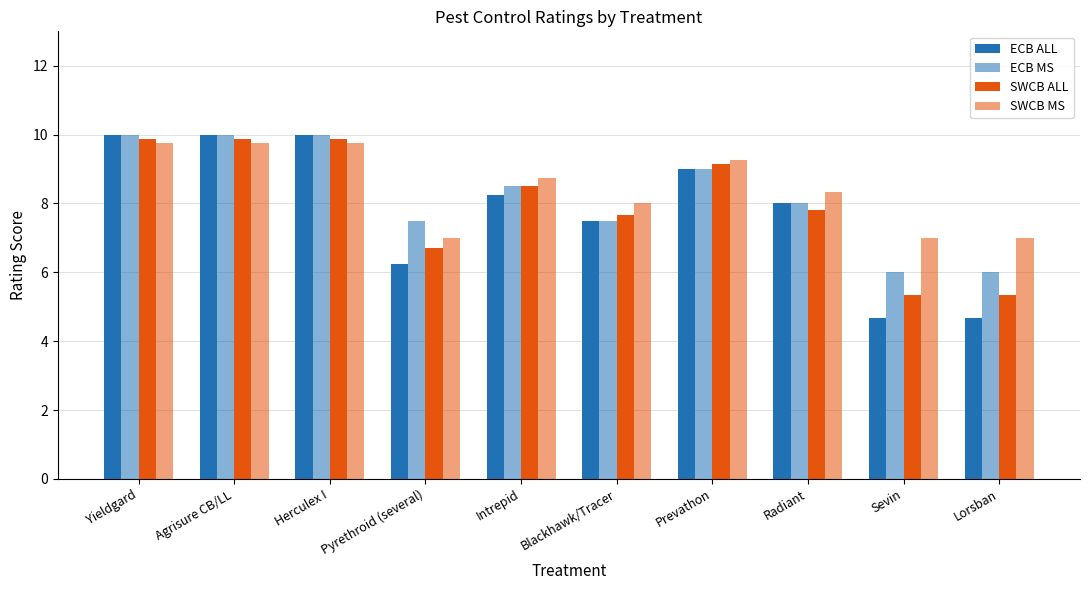

What value does the ECB MS series have at Yieldgard?

10.0